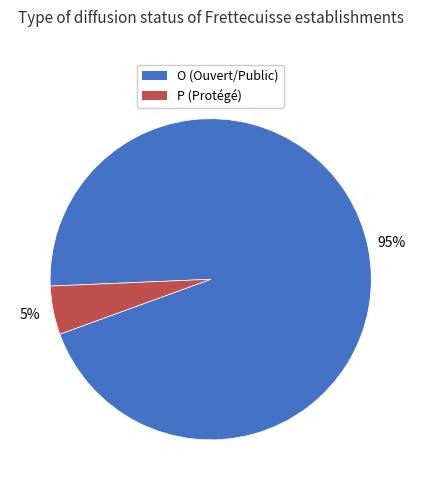

Between P (Protégé) and O (Ouvert/Public), which is larger?

O (Ouvert/Public)